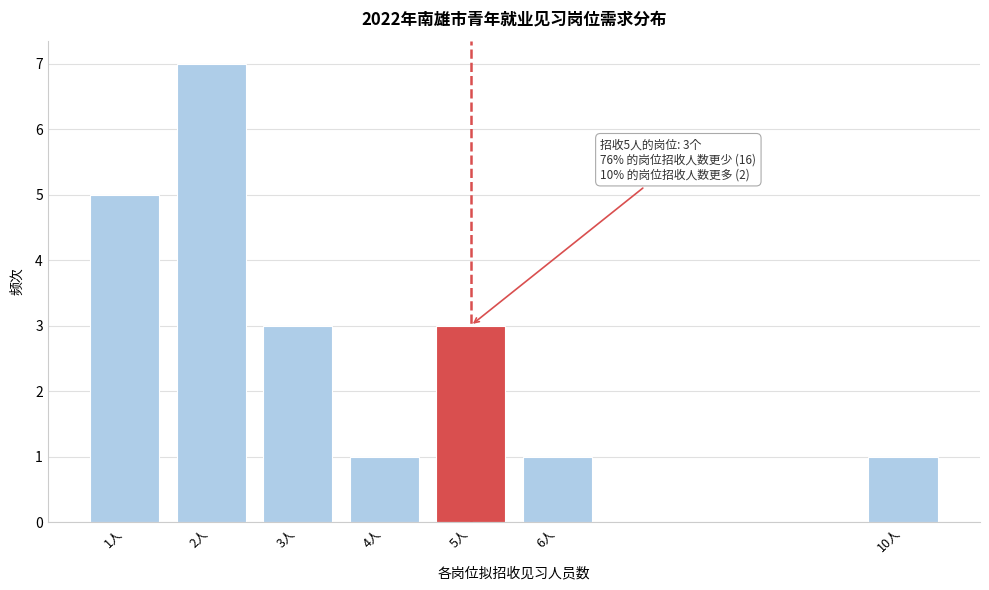

Reading left to right, extract all data points from this chart.

1人=5	2人=7	3人=3	4人=1	5人=3	6人=1	10人=1